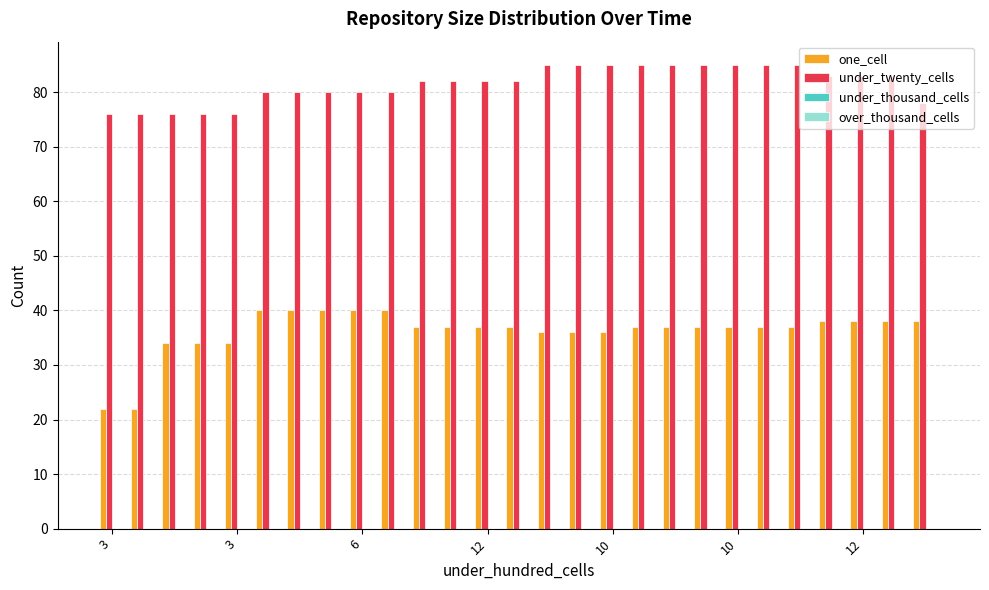

Which series has the largest total across all categories?

under_twenty_cells